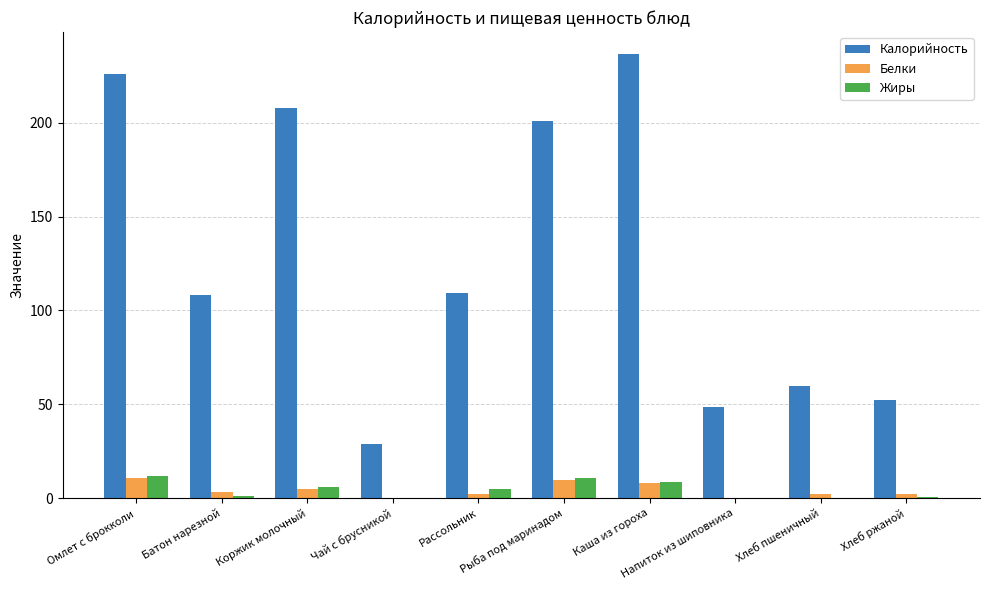

What are all the series names shown in the legend?

Калорийность, Белки, Жиры